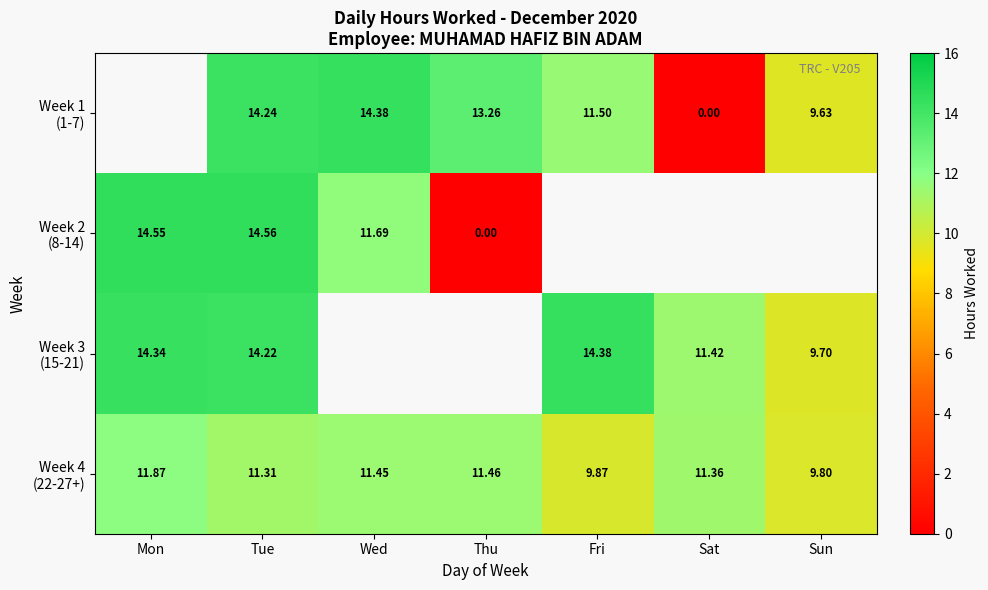

The value of Week 3 (15-21) at Mon is 4.6. True or false?

False